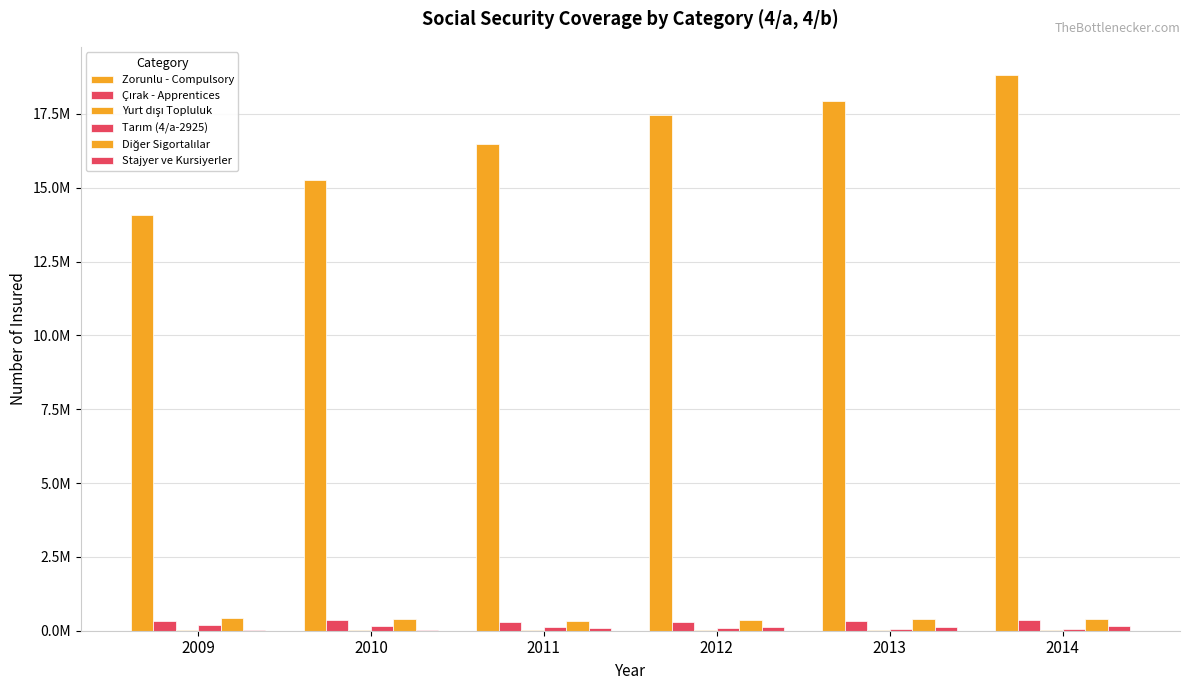

Does the chart contain stacked bars?

No